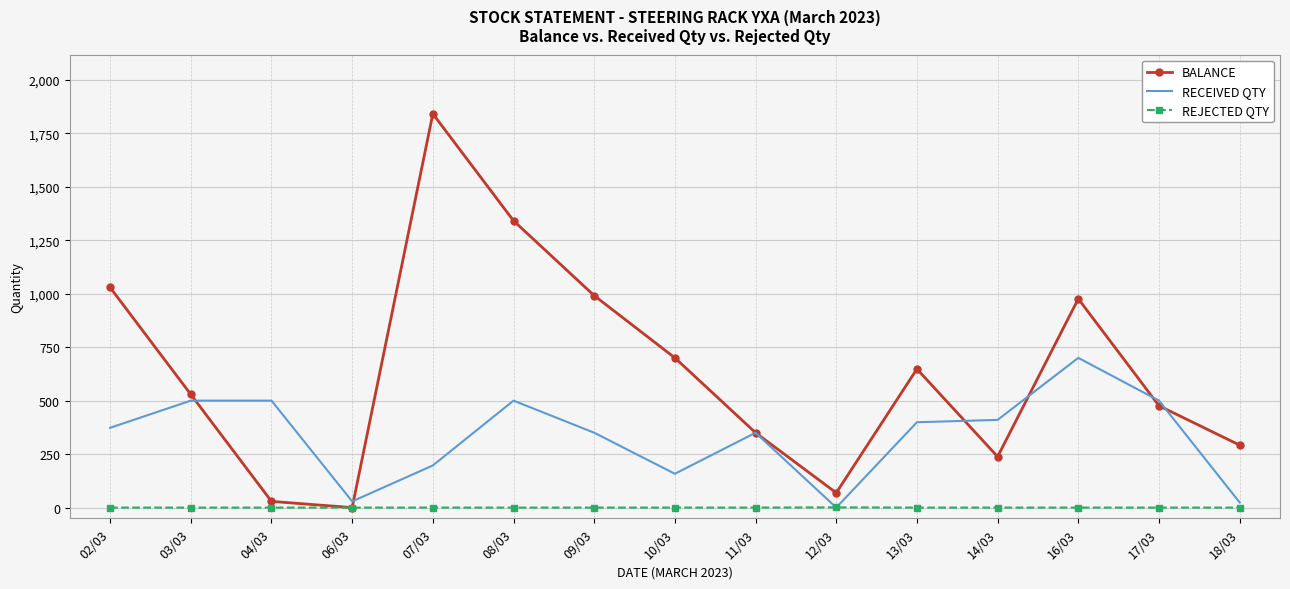

What is the sum of all RECEIVED QTY values?

4990